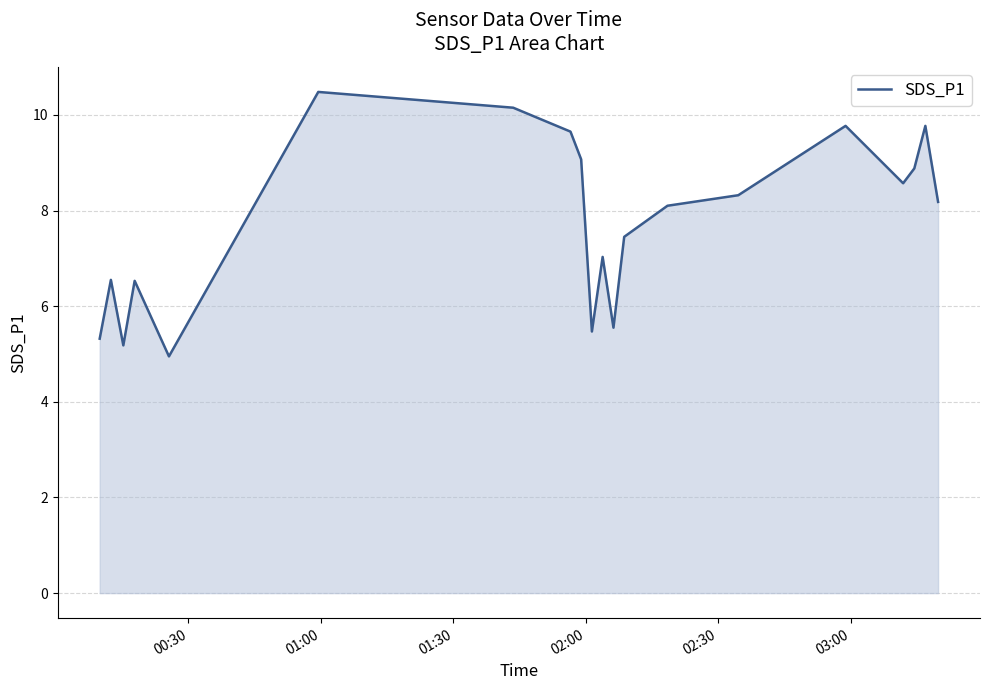

What is the minimum value shown in the chart?

5.0